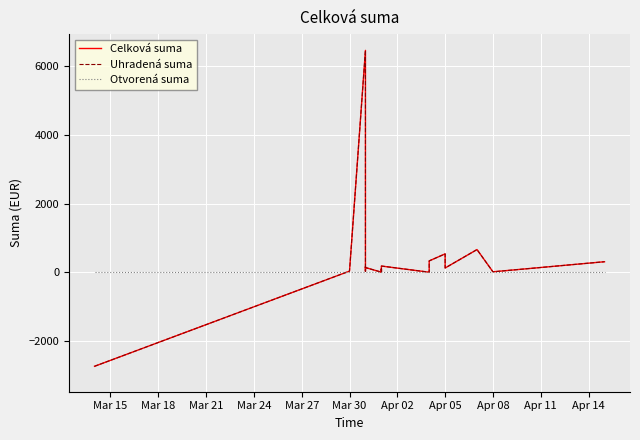

How many data points in Uhradená suma are less than 125?

10